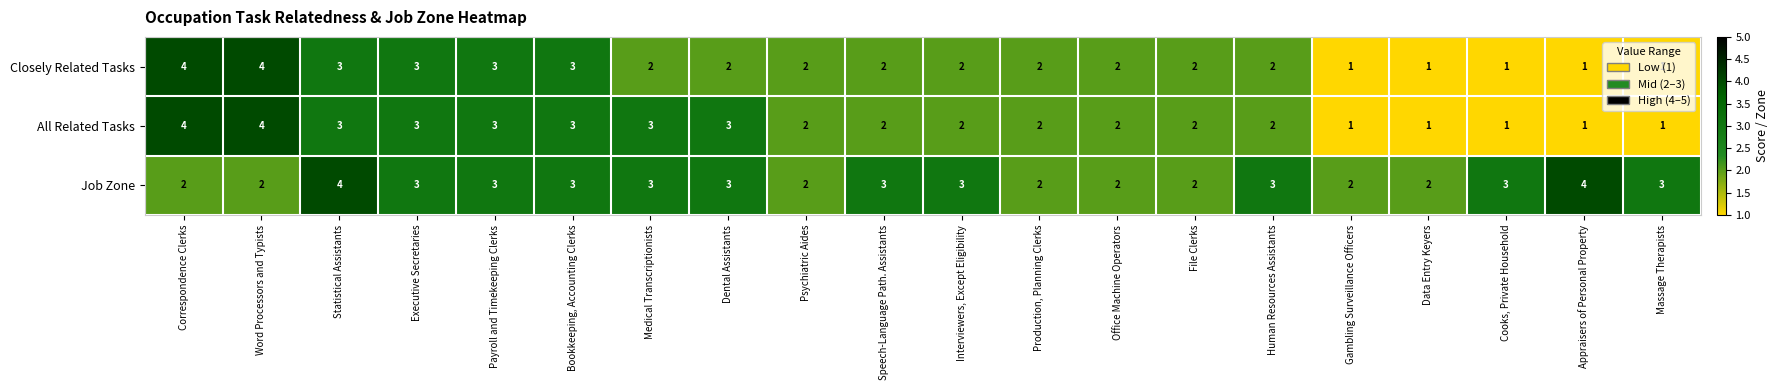

Rank the series by their average value, from lowest to highest.

Closely Related Tasks, All Related Tasks, Job Zone